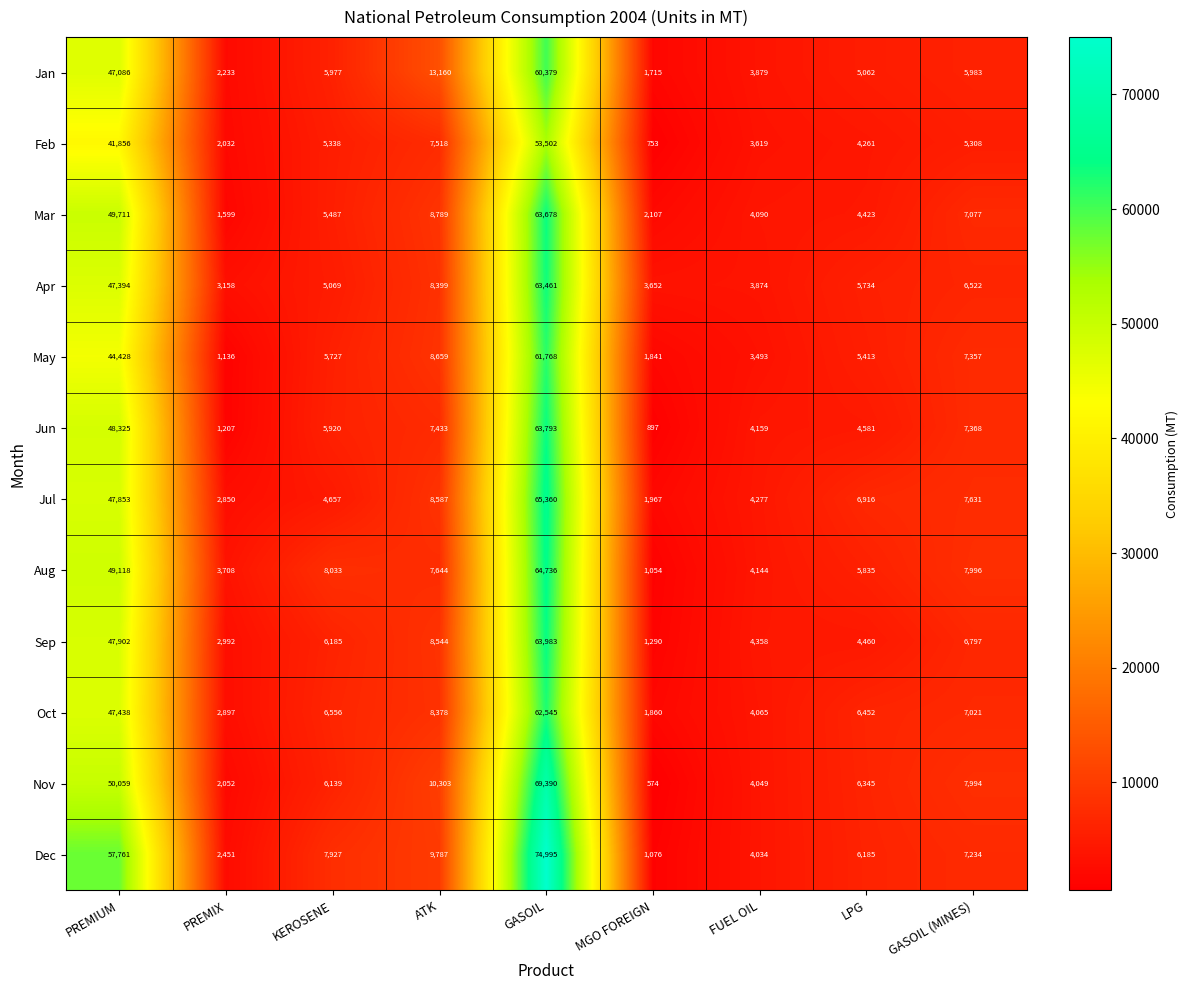

Which series has the widest spread of values?

Dec